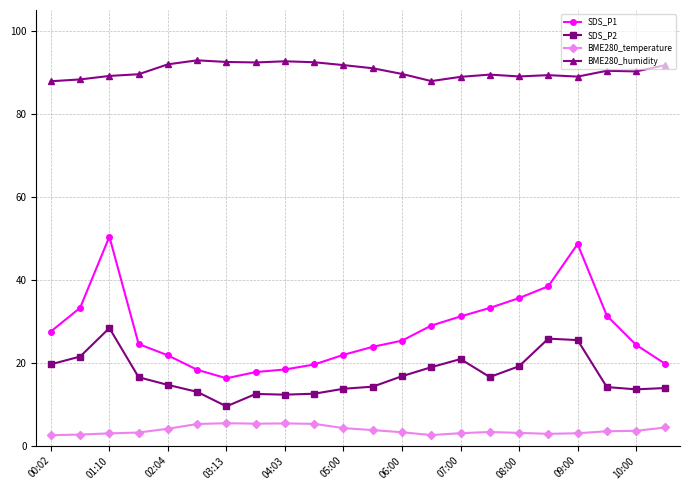

In SDS_P2, how many points are lower than both neighbors (excluding endpoints)?

4